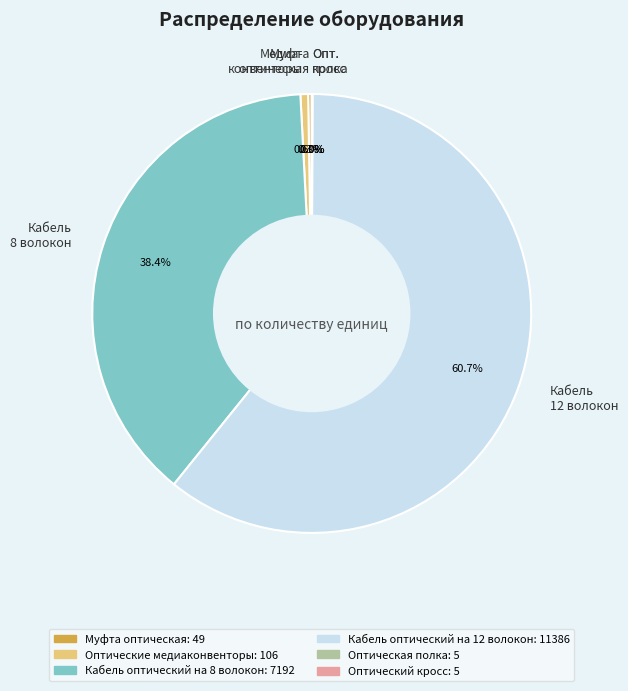

What is the largest slice in the pie chart?

Кабель 12 волокон